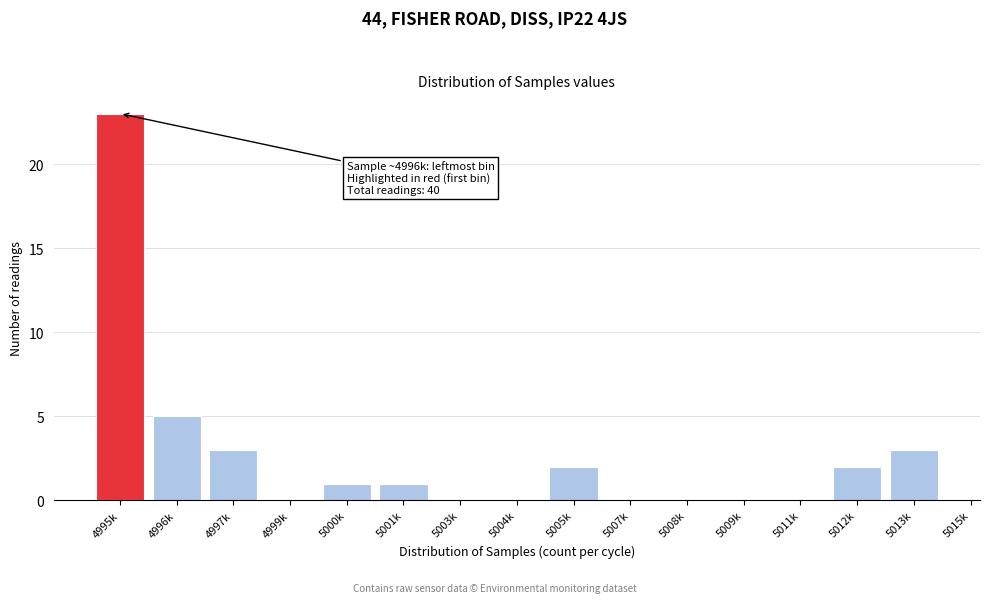

Reading left to right, what are all the values shown in this chart?

4995k=23	4996k=5	4997k=3	4999k=0	5000k=1	5001k=1	5003k=0	5004k=0	5005k=2	5007k=0	5008k=0	5009k=0	5011k=0	5012k=2	5013k=3